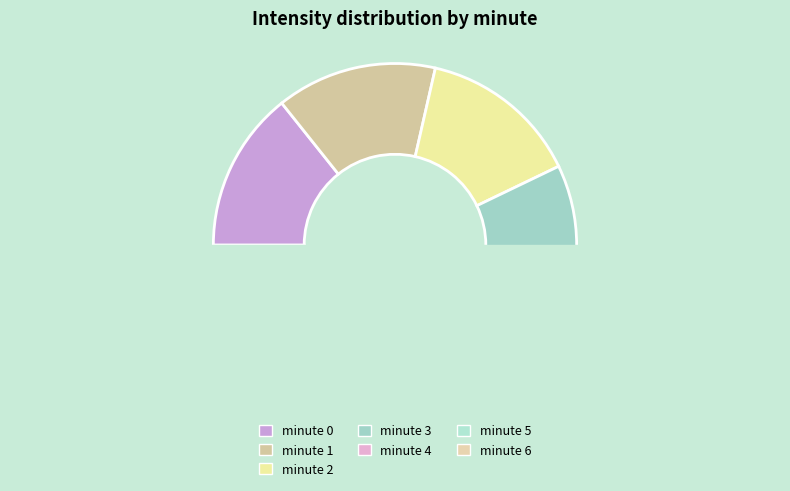

What is the total percentage of minute 6 and minute 5?

21.4%